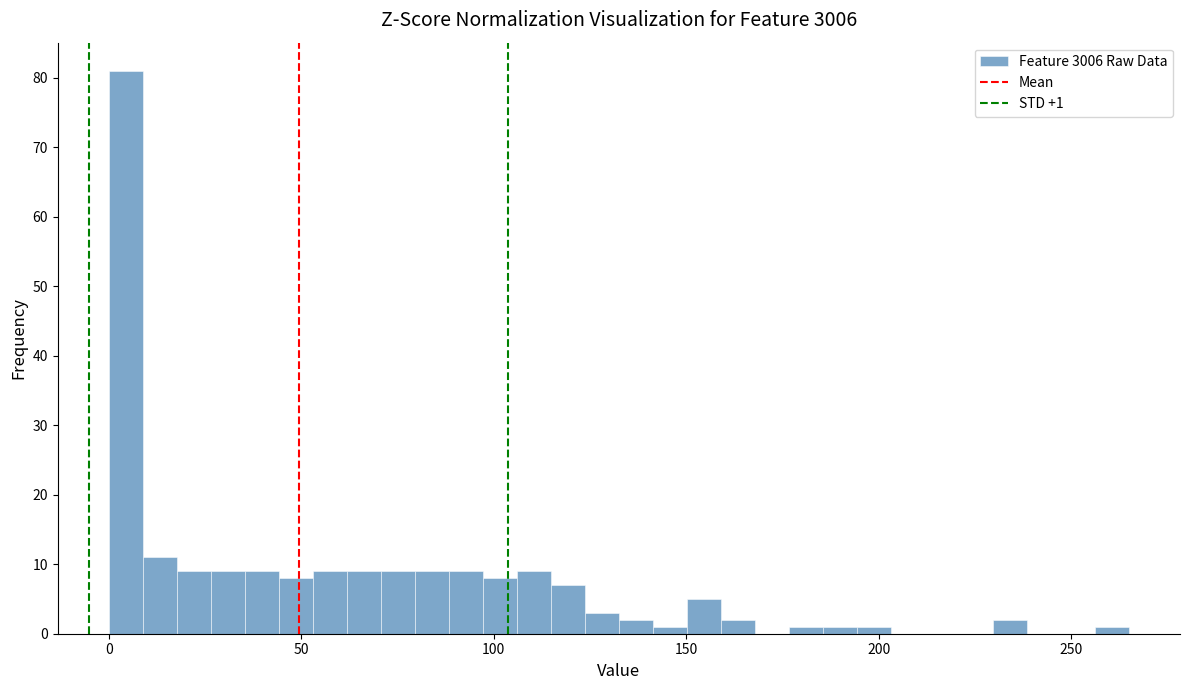

Around what value on the x-axis is the tallest bar? Give the approximate position of its centre, as read against the axis.

5